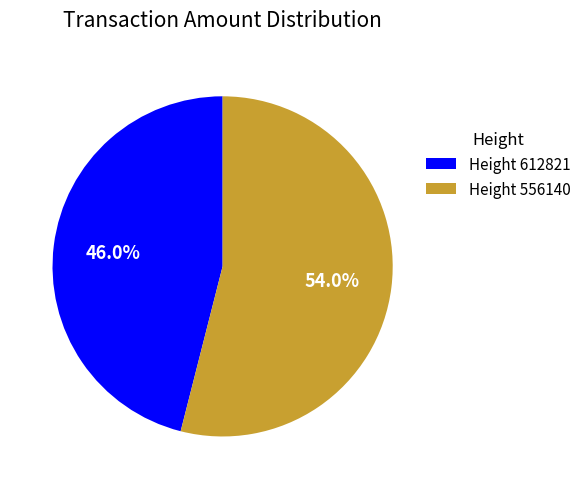

Does any single category account for the majority?

Yes